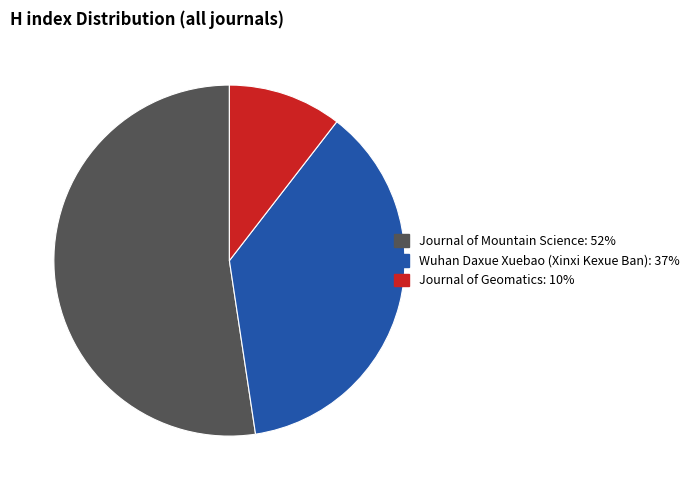

To the nearest percent, what is the difference between the largest and smallest slice percentages?

42%